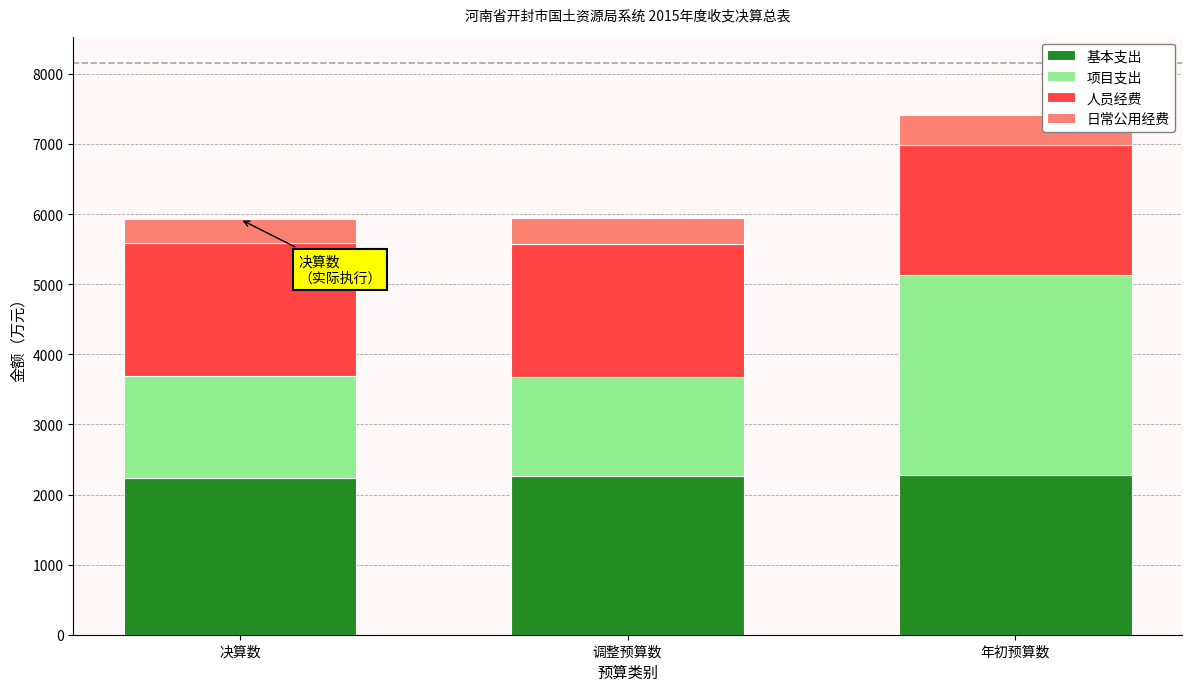

What is the sum of all 基本支出 values?

6784.5